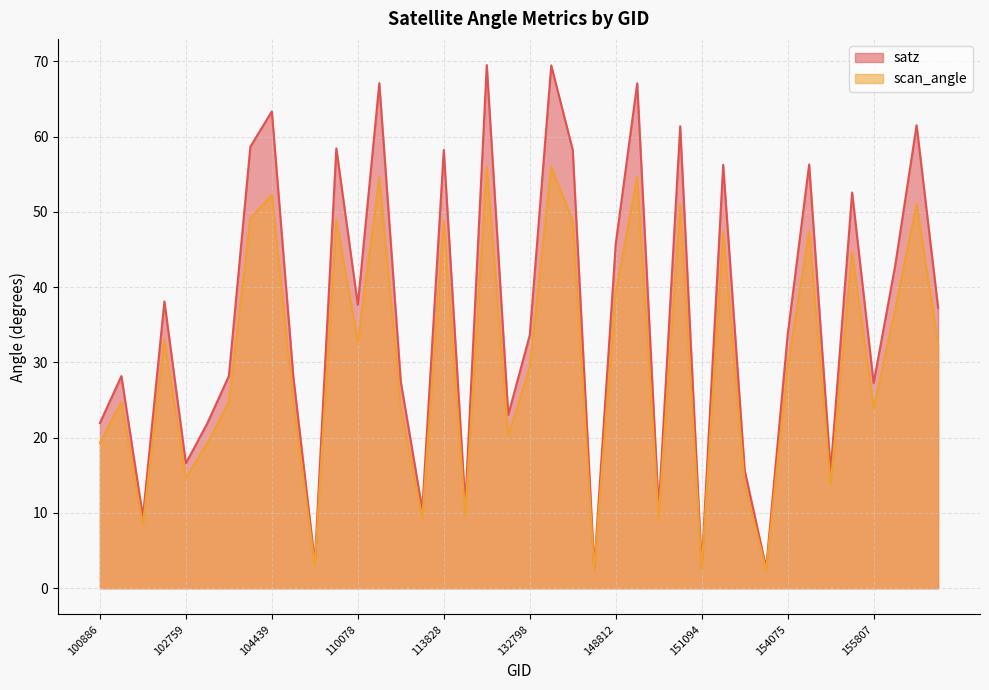

True or false: scan_angle has a value of 18.5 at 151957.

False